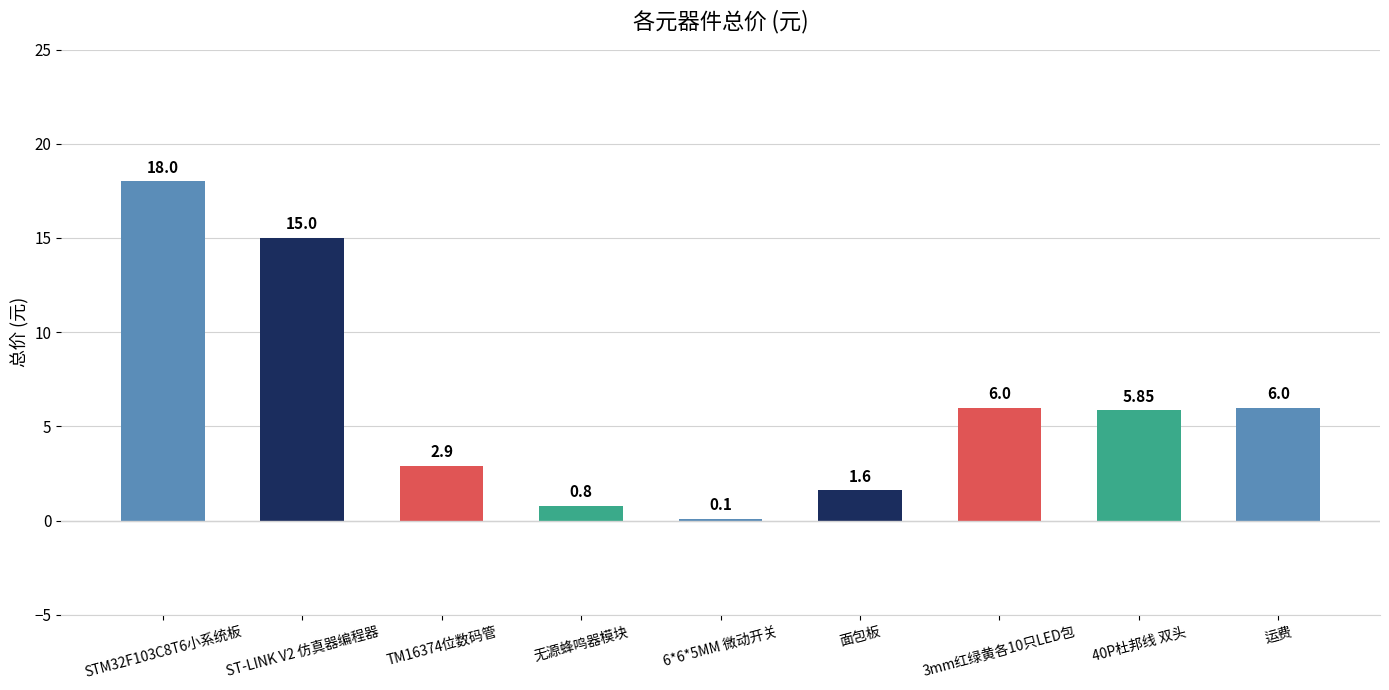

Where does the data first go above 5?

STM32F103C8T6小系统板